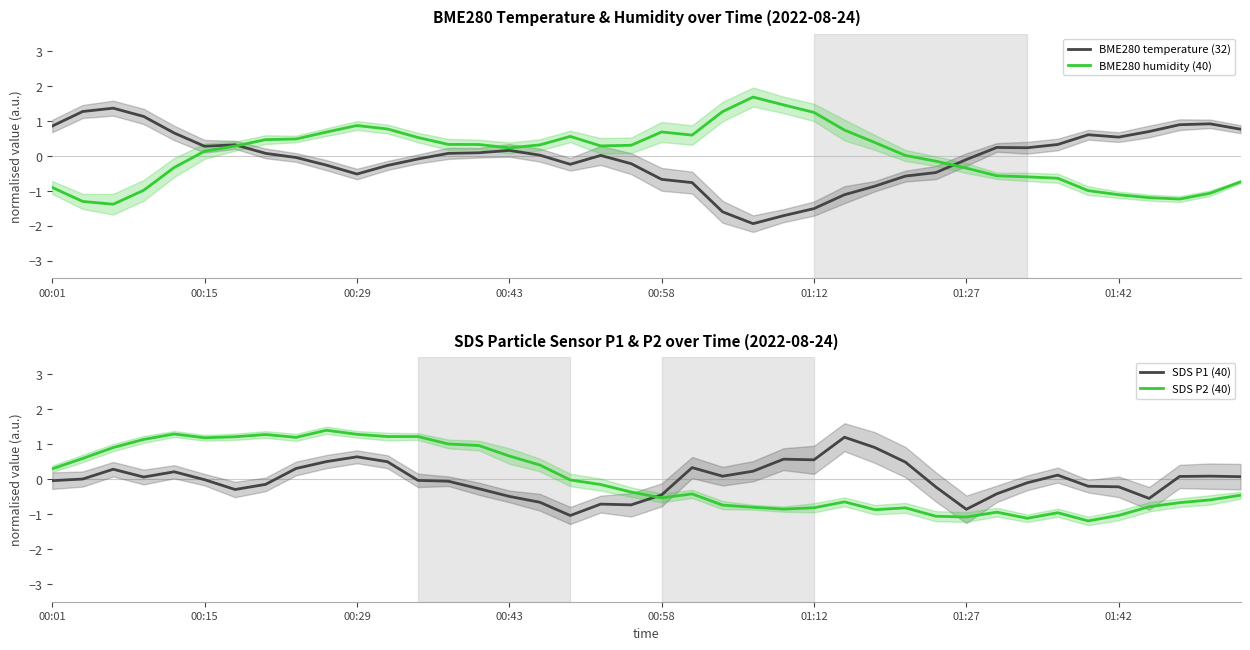

Which series has the largest total across all categories?

BME280 humidity (40)